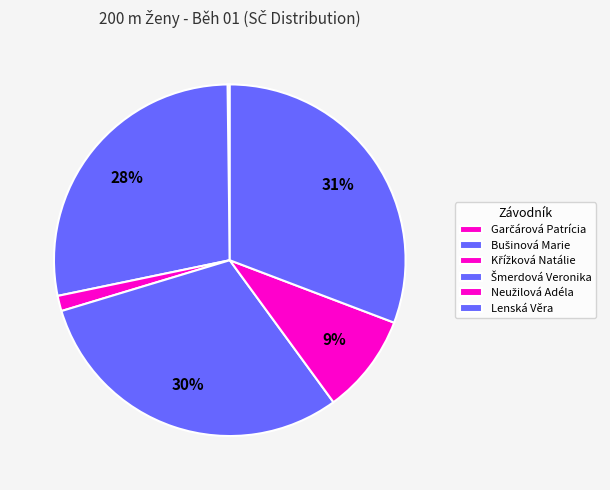

What percentage is NOT represented by Křížková Natálie?

98.6%